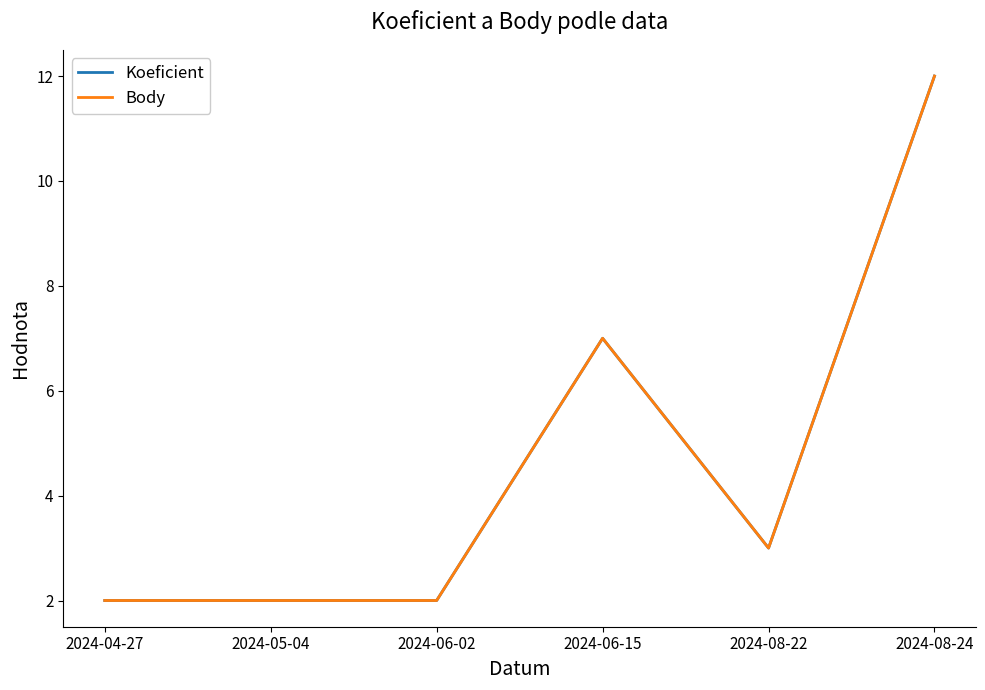

At which category does the chart reach its minimum across all series?

2024-04-27